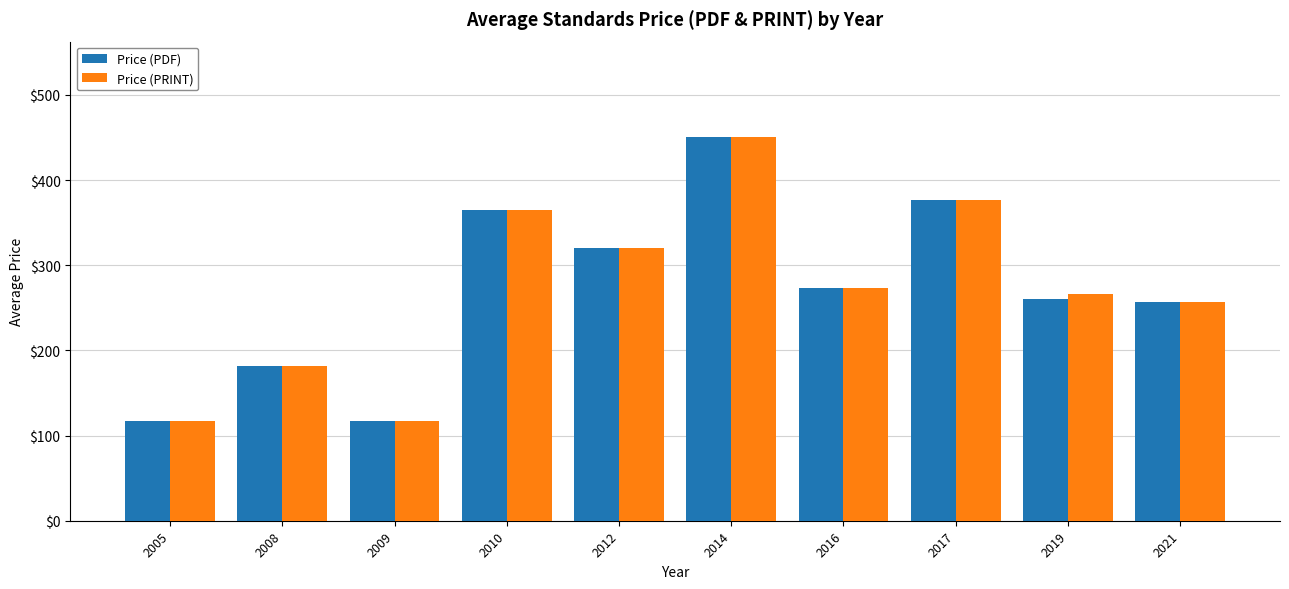

What is the approximate value of Price (PRINT) at 2012?

320.0